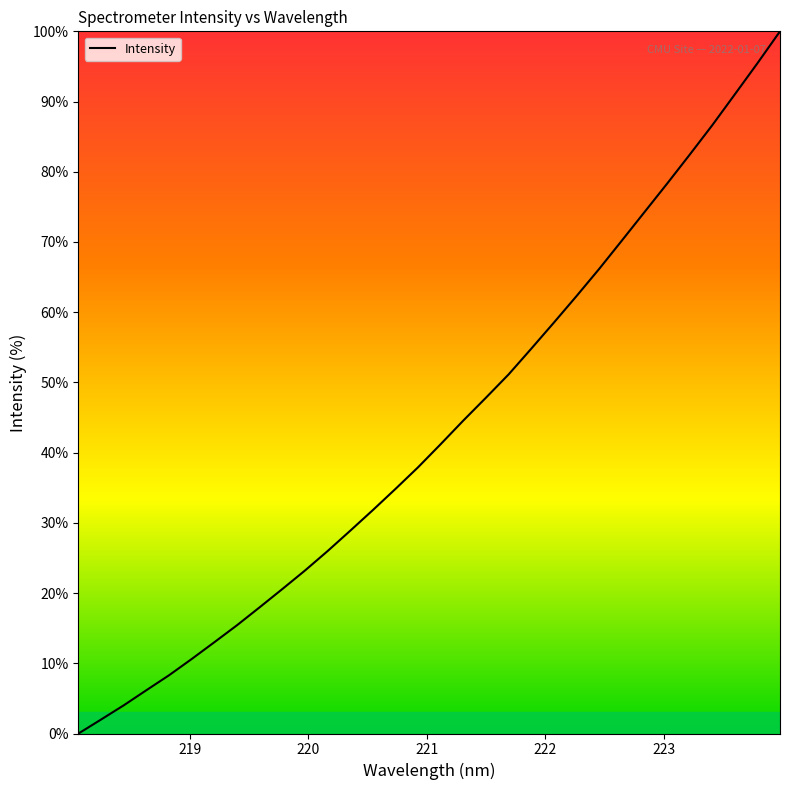

What is the maximum value shown in the chart?

100.0